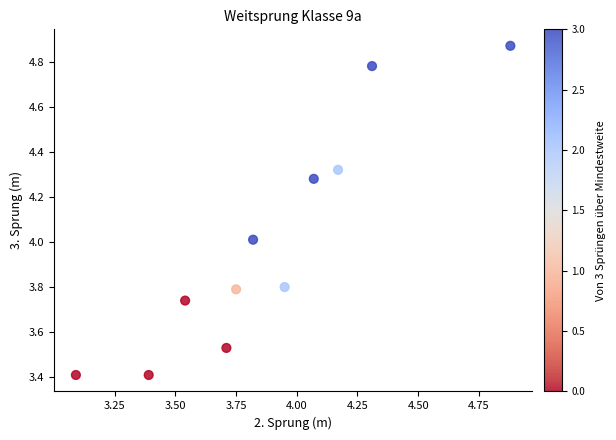

What is the range of Y values (max minus min)?

1.5